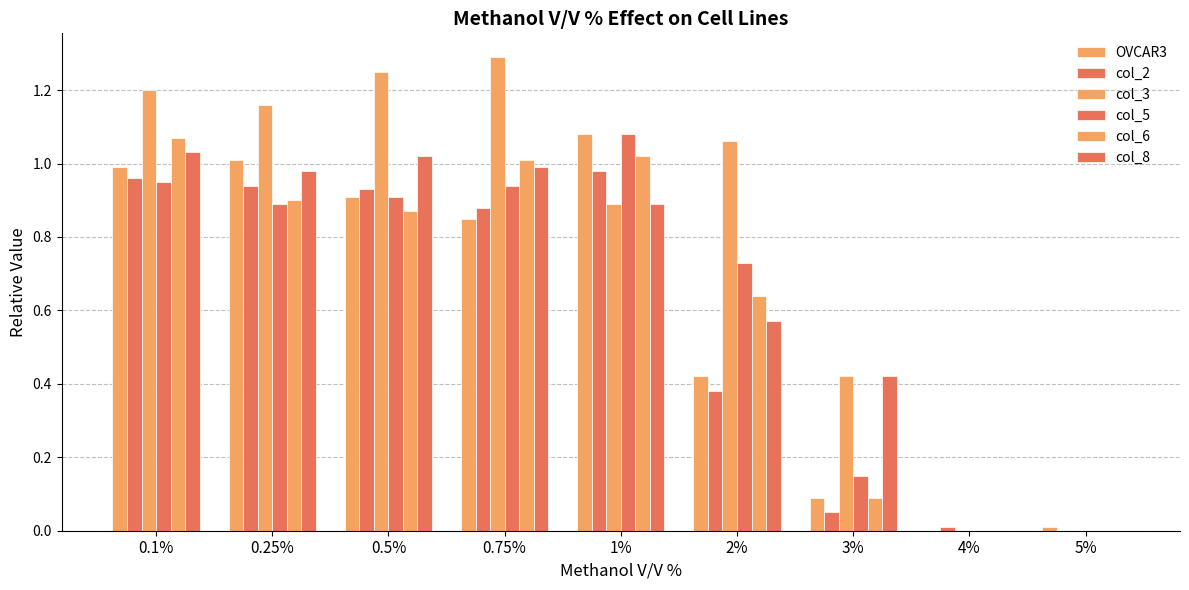

At which category is the sum across all series the highest?

0.1%